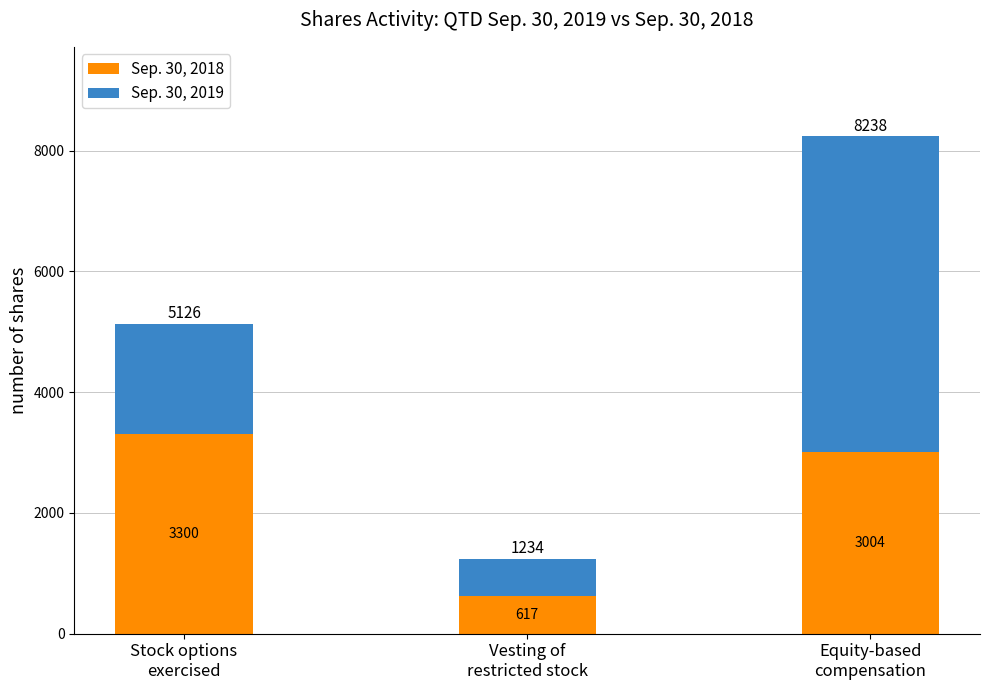

What is the average value of the Sep. 30, 2018 series?

2307